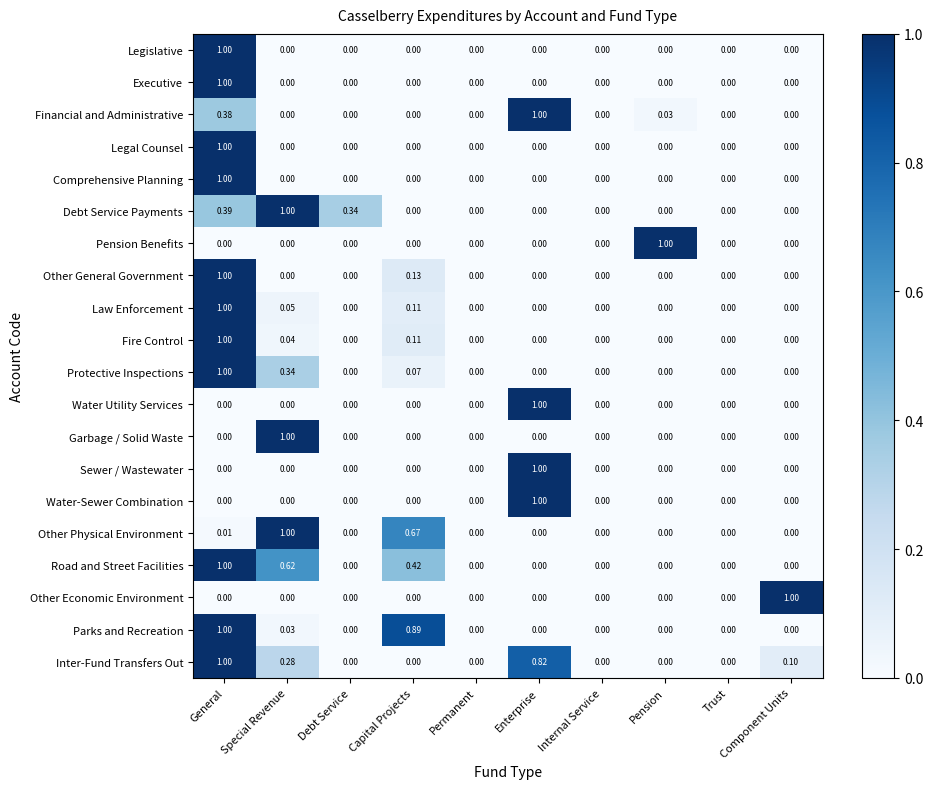

What is the total value across all series at Special Revenue?

4.4